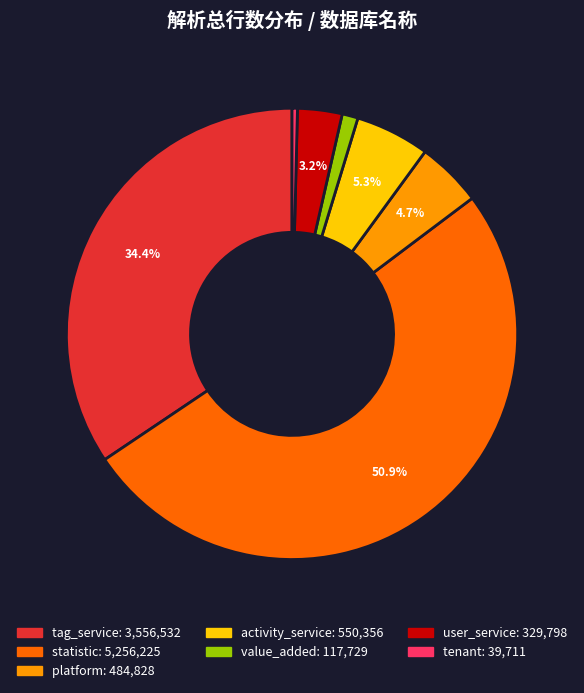

How many slices are in this pie chart?

7